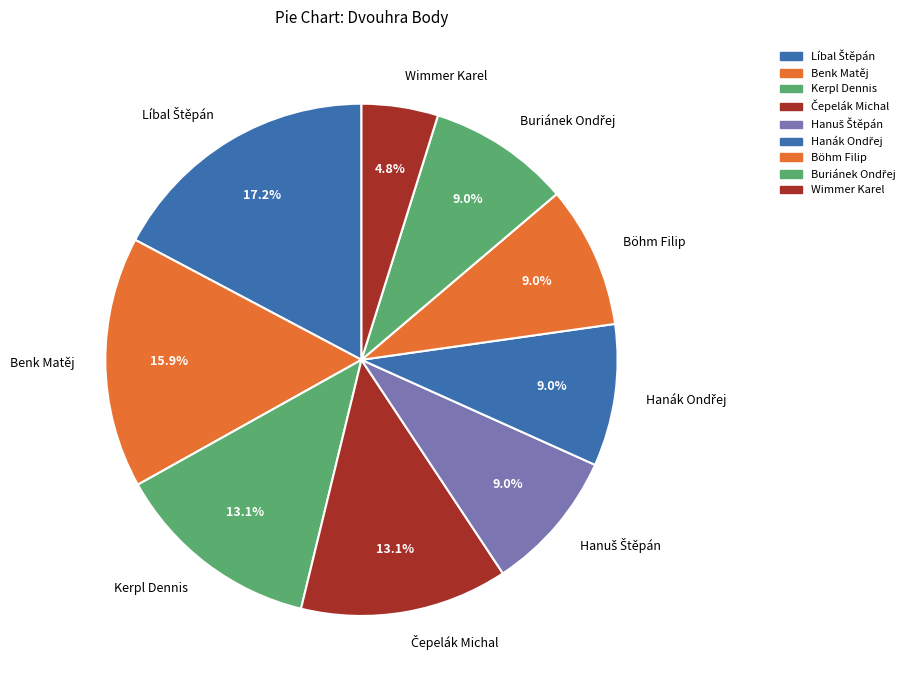

To the nearest percent, what is the difference between the largest and smallest slice percentages?

12%